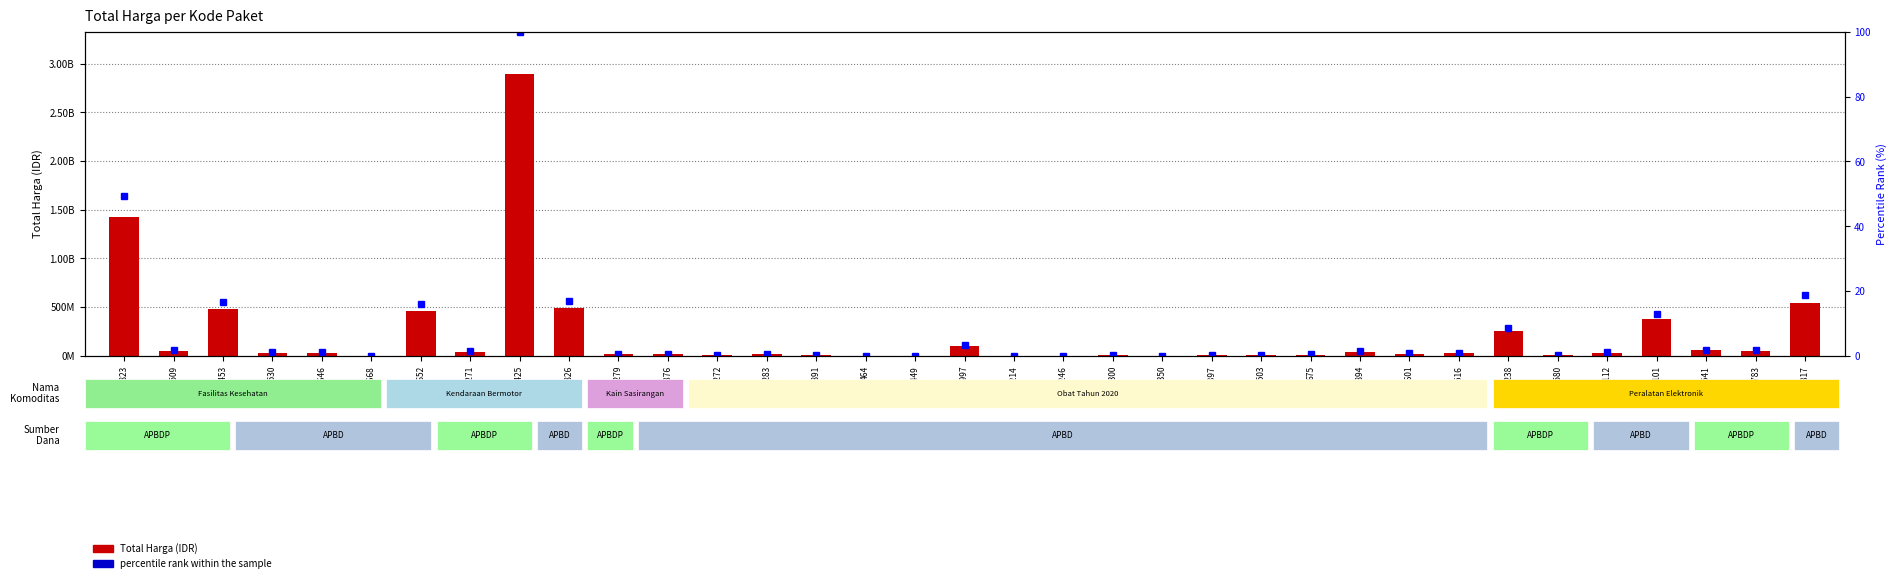

At which category is the sum across all series the highest?

28425